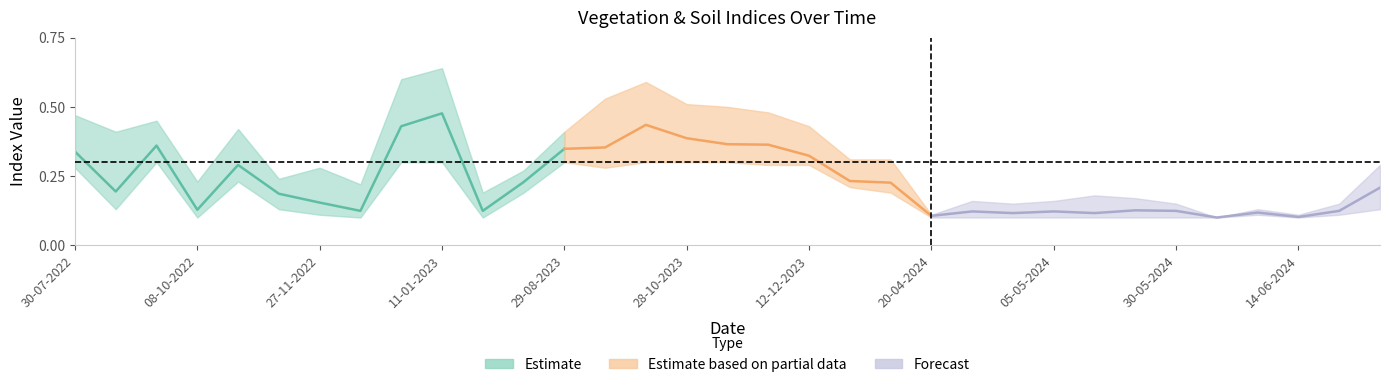

Between 20-05-2024 and 01-01-2023, which is larger?

01-01-2023